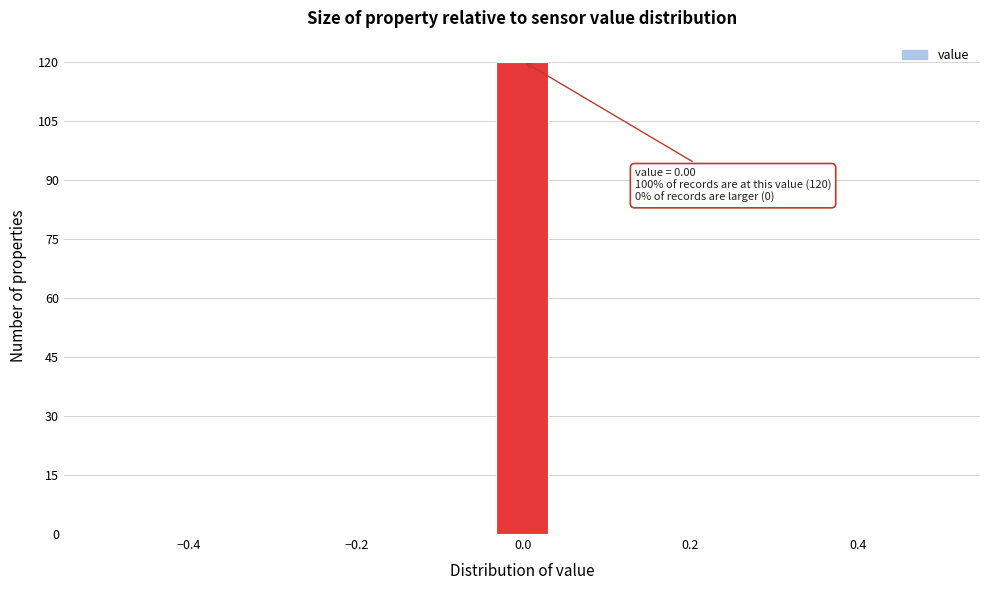

Around what value on the x-axis is the tallest bar? Give the approximate position of its centre, as read against the axis.

0.00